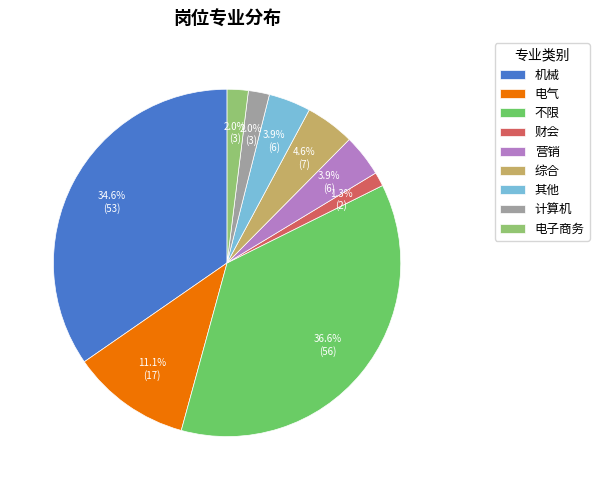

True or false: 计算机 accounts for 2% of the total.

True